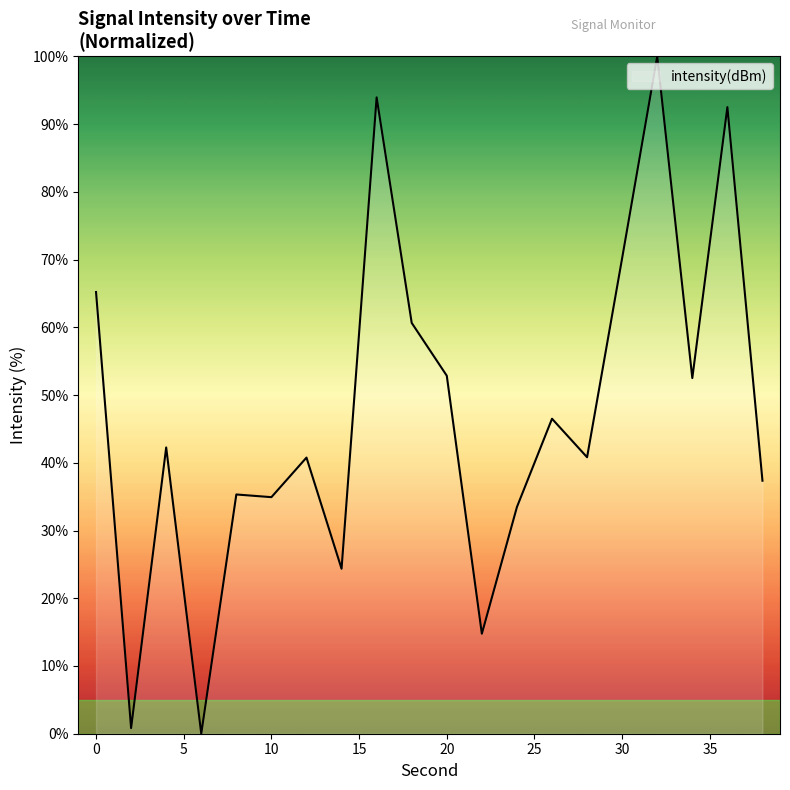

What is the difference between the maximum and minimum values?

100.0